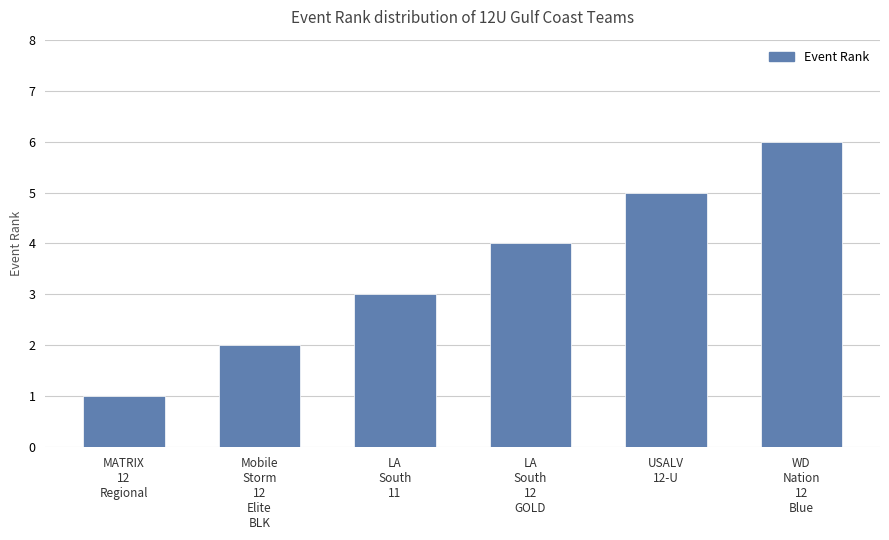

The value at LA
South
11 is 3. True or false?

True